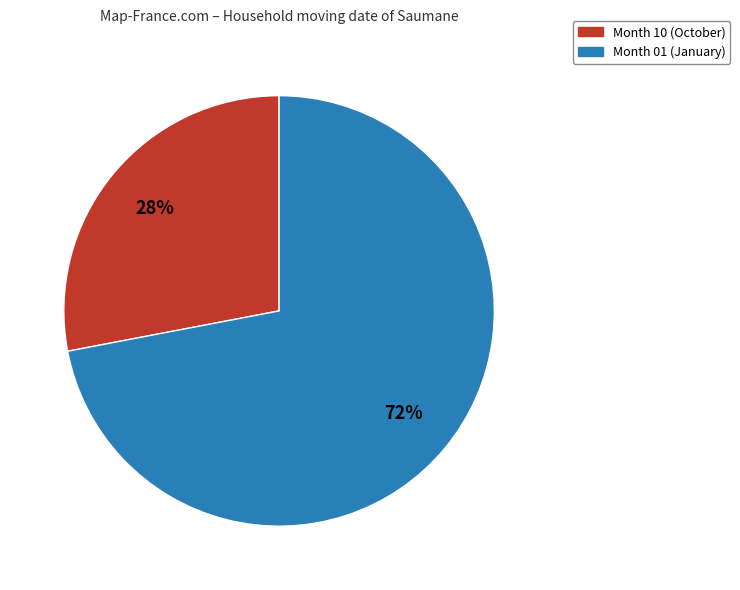

How many segments does this pie chart have?

2